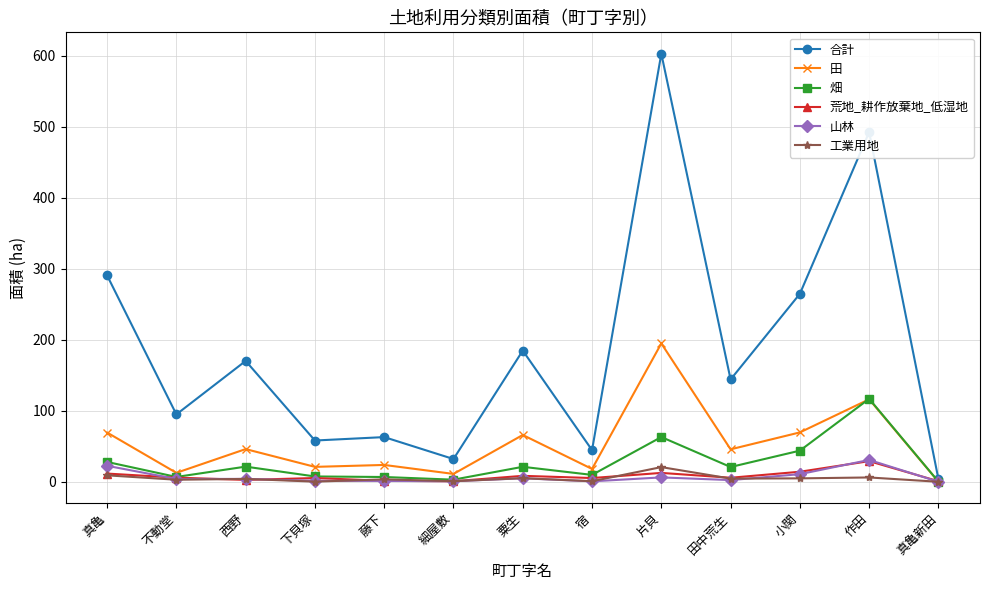

True or false: 山林 has more than 2 interior local peaks.

True